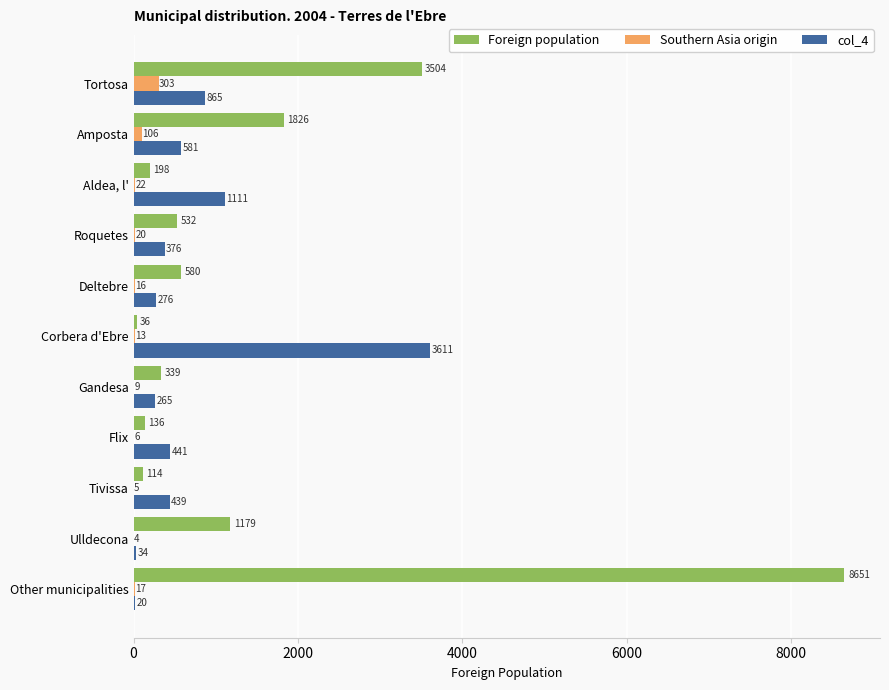

What is the sum of all Southern Asia origin values?

521